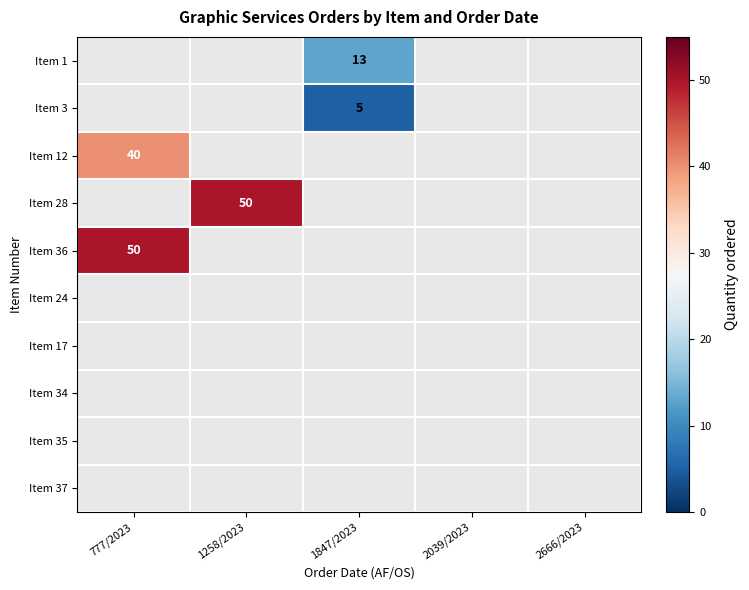

The value of Item 3 at 1847/2023 is 5. True or false?

True